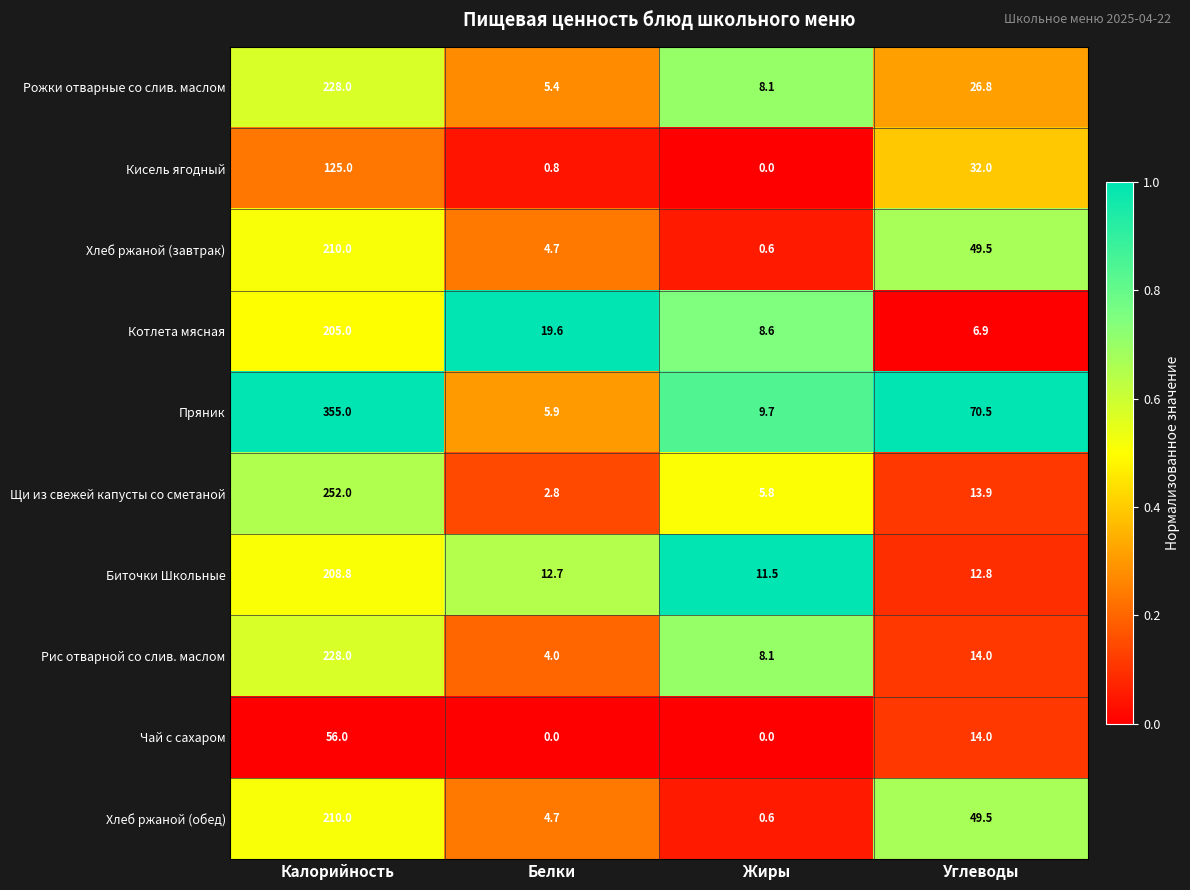

List the labels in order of Рис отварной со слив. маслом value, largest first.

Калорийность, Углеводы, Жиры, Белки